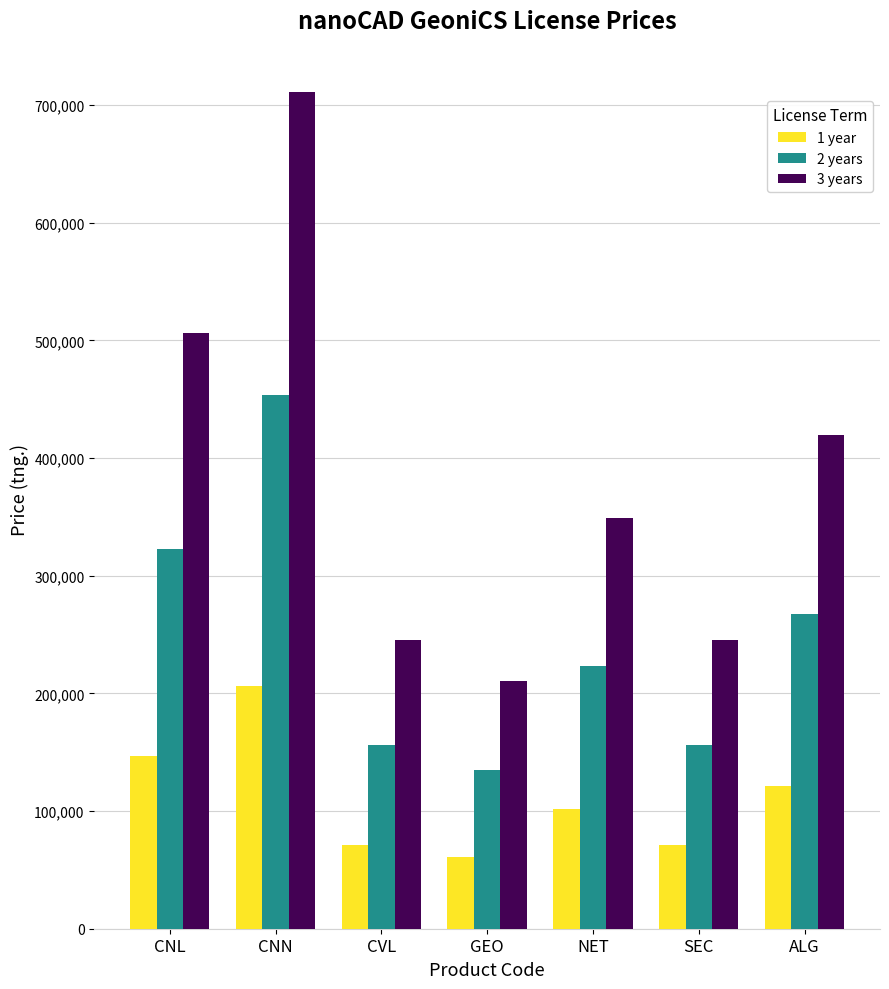

What is the total value across all series at ALG?

809536.0